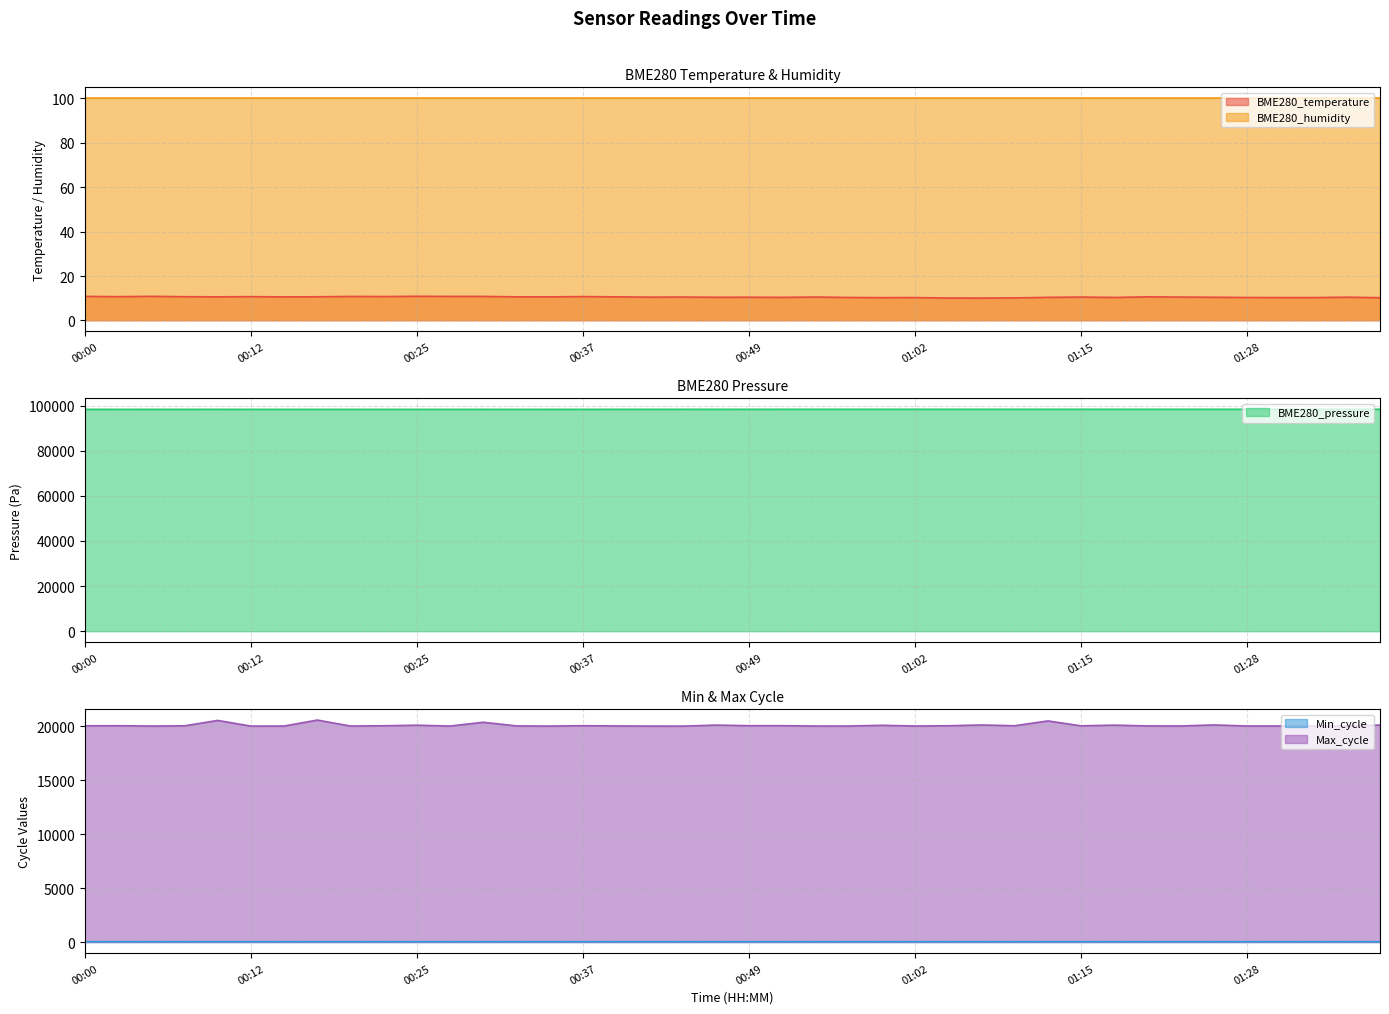

What is the value of the 15th point from the left?

10.6